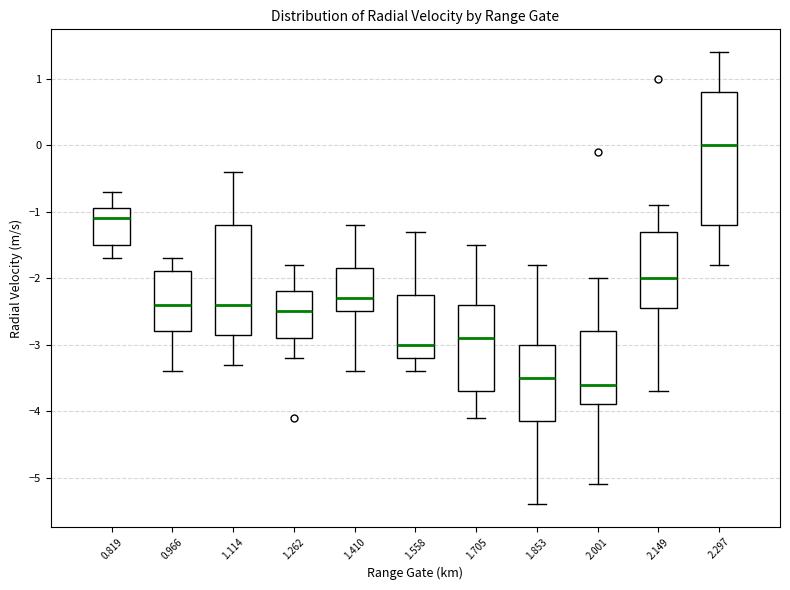

Reading left to right, read every box against the y-axis: the position of its median line, the range the box covers, and the ends of its whiskers. The values are not printed on the chart, so give them approximately, as read against the axis.

0.819: median -1.1, box -1.5 to -0.9, whiskers -1.7 to -0.7
0.966: median -2.4, box -2.8 to -1.9, whiskers -3.4 to -1.7
1.114: median -2.4, box -2.8 to -1.2, whiskers -3.3 to -0.4
1.262: median -2.5, box -2.9 to -2.2, whiskers -3.2 to -1.8
1.410: median -2.3, box -2.5 to -1.8, whiskers -3.4 to -1.2
1.558: median -3.0, box -3.2 to -2.2, whiskers -3.4 to -1.3
1.705: median -2.9, box -3.7 to -2.4, whiskers -4.1 to -1.5
1.853: median -3.5, box -4.1 to -3.0, whiskers -5.4 to -1.8
2.001: median -3.6, box -3.9 to -2.8, whiskers -5.1 to -2.0
2.149: median -2.0, box -2.4 to -1.3, whiskers -3.7 to -0.9
2.297: median 0.0, box -1.2 to 0.8, whiskers -1.8 to 1.4